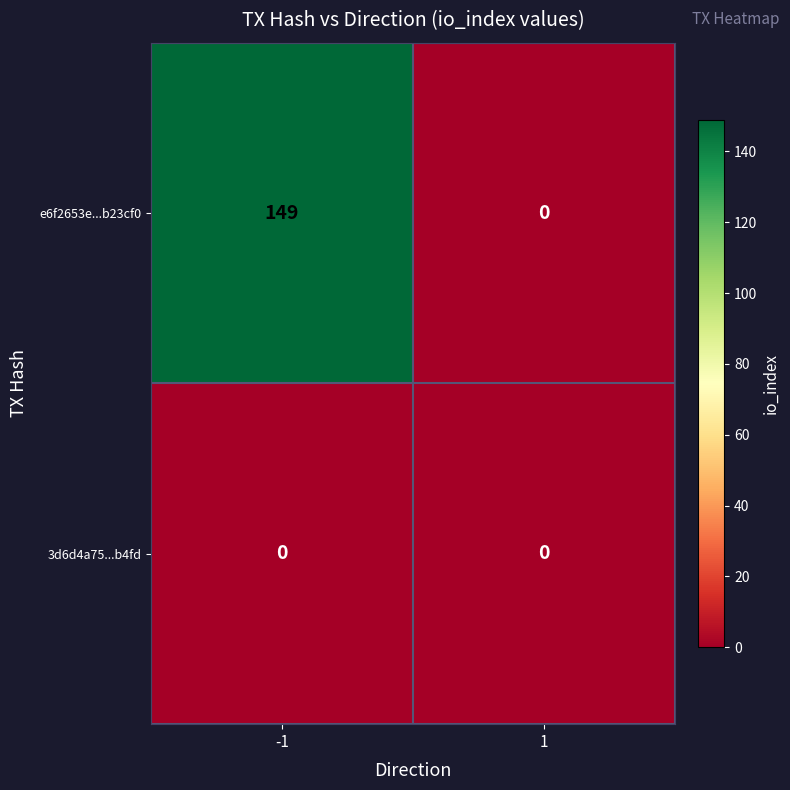

Which series has the largest range (max minus min)?

e6f2653e...b23cf0